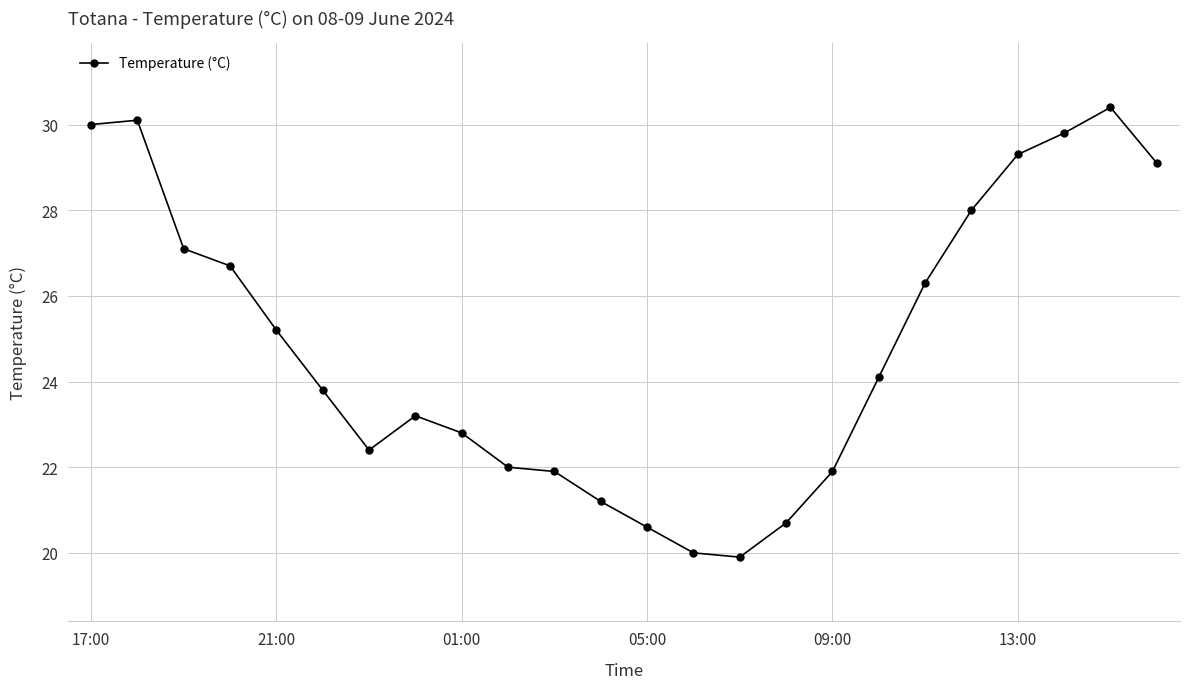

Reading right to left, transcribe all the data shown in this chart.

29.1	30.4	29.8	29.3	28.0	26.3	24.1	21.9	20.7	19.9	20.0	20.6	21.2	21.9	22.0	22.8	23.2	22.4	23.8	25.2	26.7	27.1	30.1	30.0